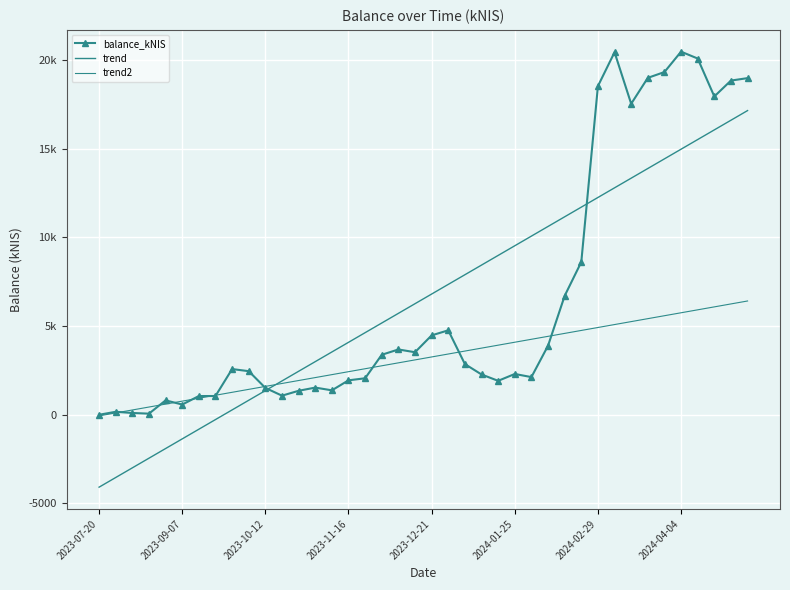

List the labels in order of trend value, largest first.

39, 38, 37, 36, 35, 34, 33, 32, 31, 30, 29, 28, 27, 26, 25, 24, 23, 22, 21, 20, 19, 18, 17, 16, 15, 14, 13, 12, 11, 10, 9, 8, 2024-04-04, 2024-02-29, 2024-01-25, 2023-12-21, 2023-11-16, 2023-10-12, 2023-09-07, 2023-07-20